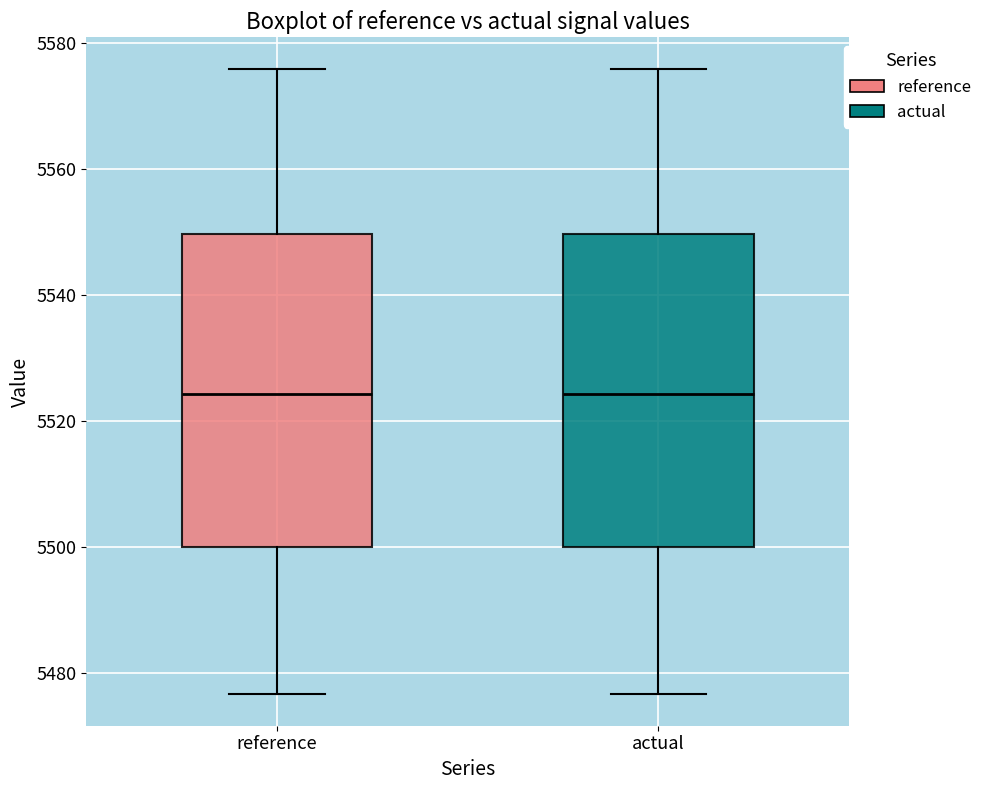

Reading left to right, transcribe this box plot: for each box, give where its median line is, the range the box spans, and where its two whiskers end, as read against the y-axis. The values are not printed on the chart, so give them approximately, as read against the axis.

reference: median 5524, box 5500 to 5550, whiskers 5476 to 5576
actual: median 5524, box 5500 to 5550, whiskers 5476 to 5576